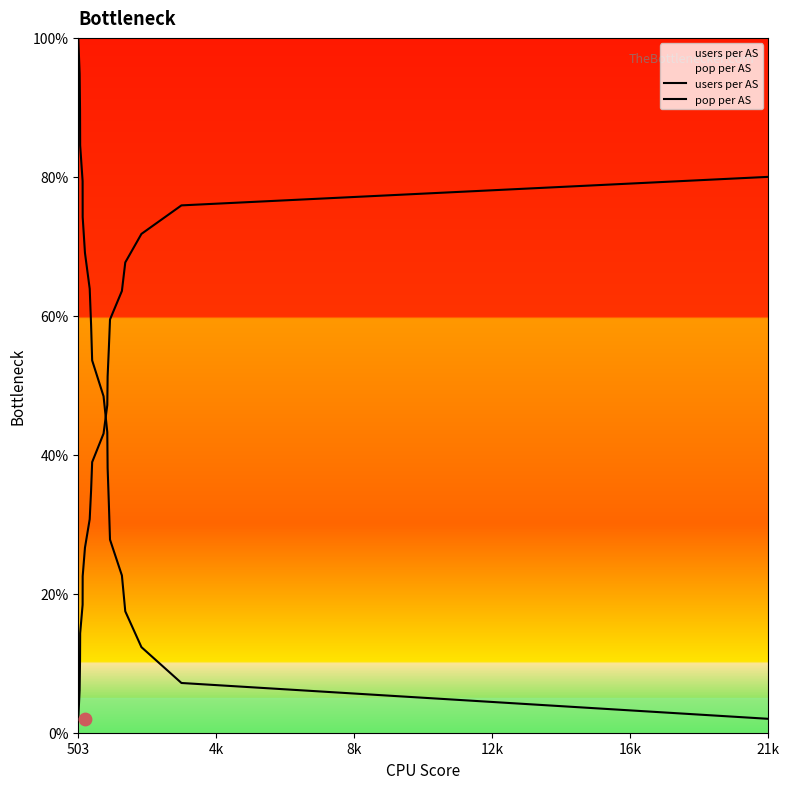

Which series contains the highest Y value?

users per AS